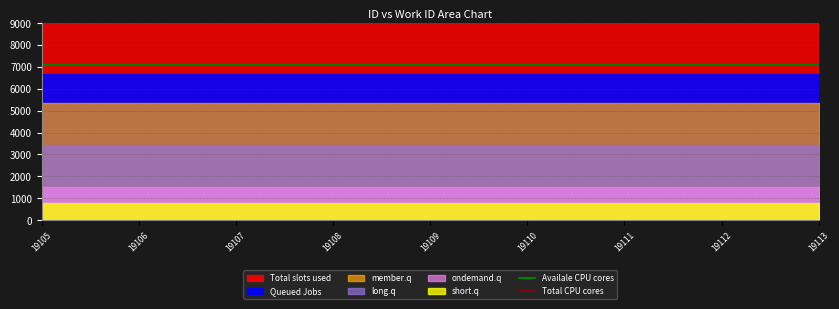

Which has a higher value, 19108 or 19111?

19108